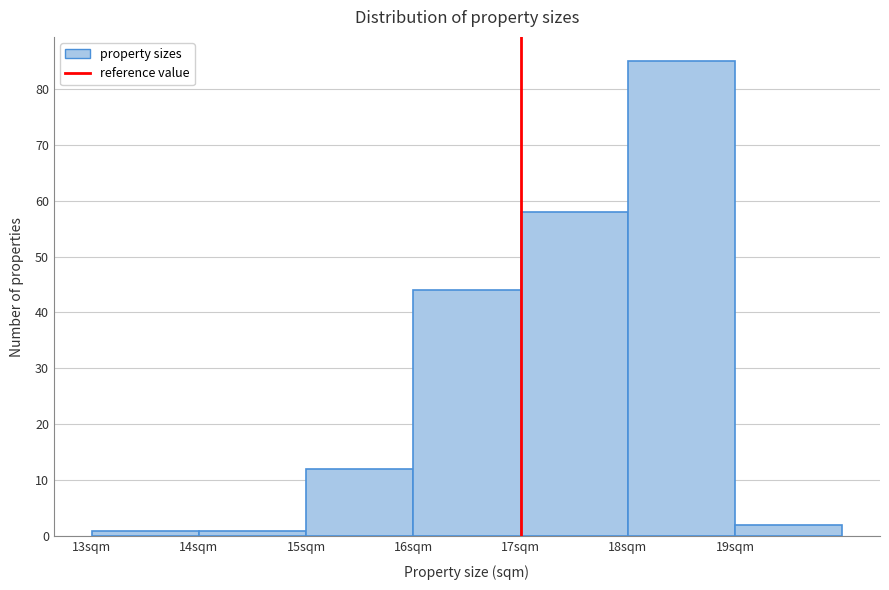

How tall is the bar that spans 13 to 14 on the x-axis? The values are not printed on the chart, so give them approximately, as read against the axis.

1